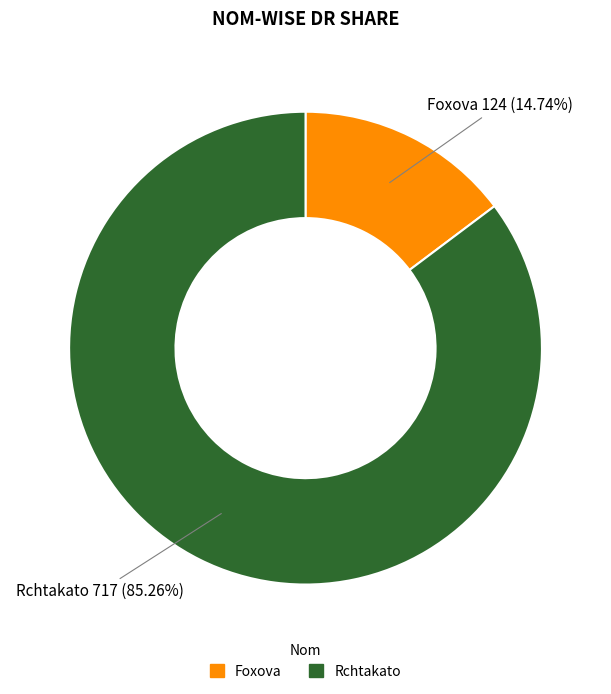

What percentage is the Rchtakato slice, to the nearest percent?

85%